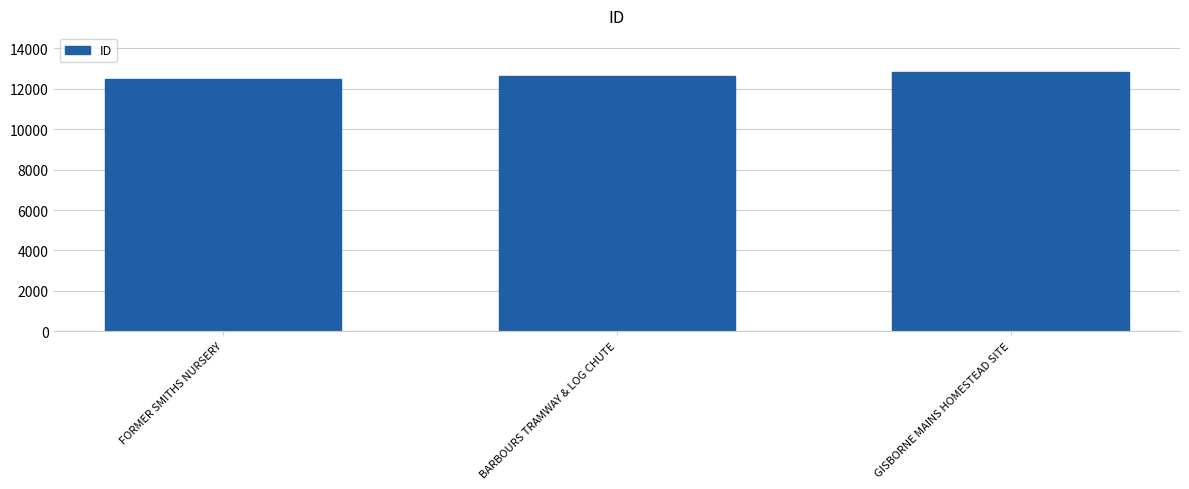

What is the value of the 3rd bar from the left?

12835